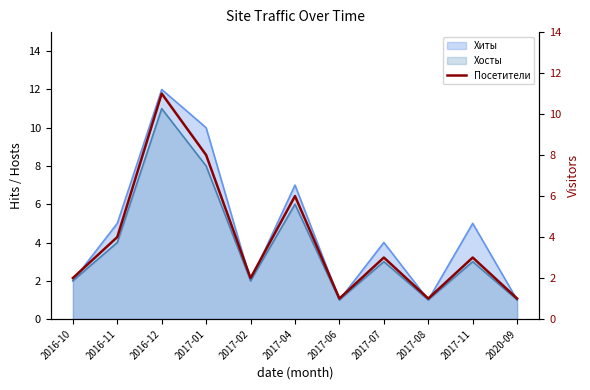

Is it true that the value at 2017-04 is 6?

True